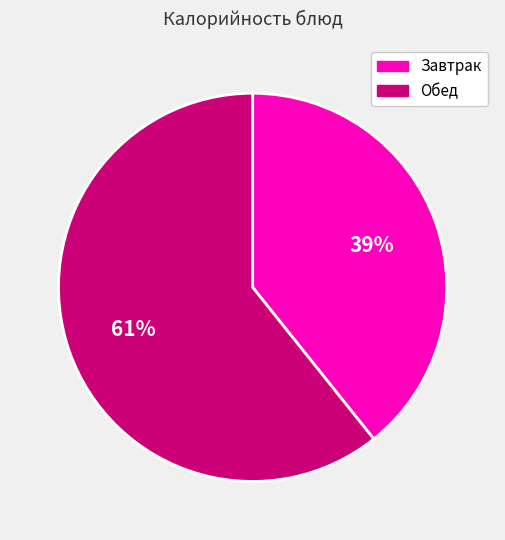

To the nearest percent, what is the average slice percentage?

50%